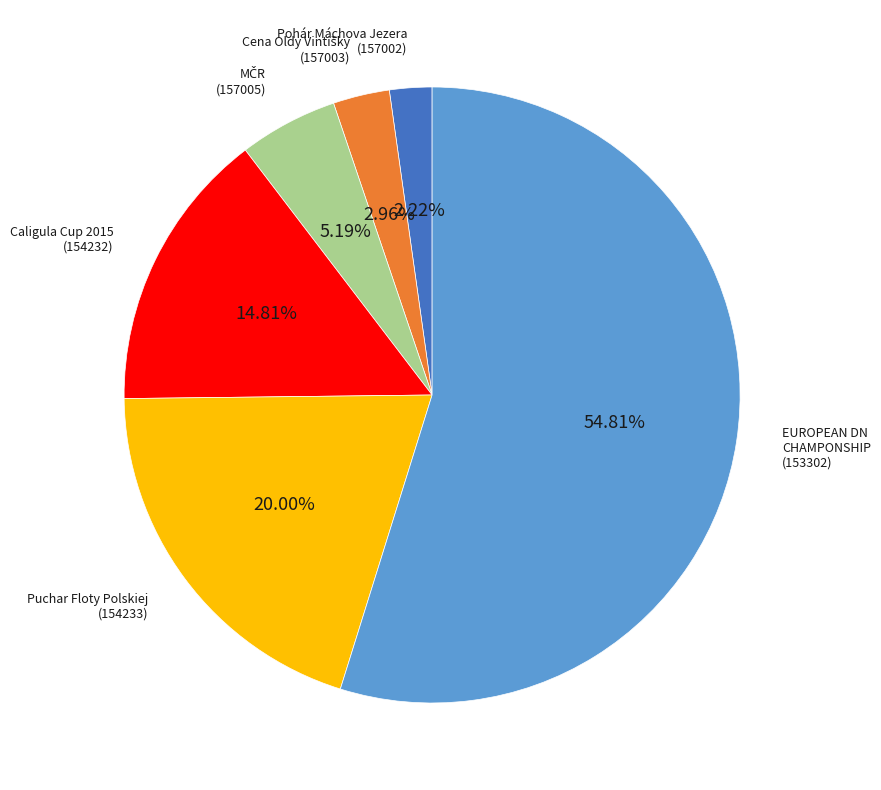

Is there any slice that represents more than half of the pie?

Yes